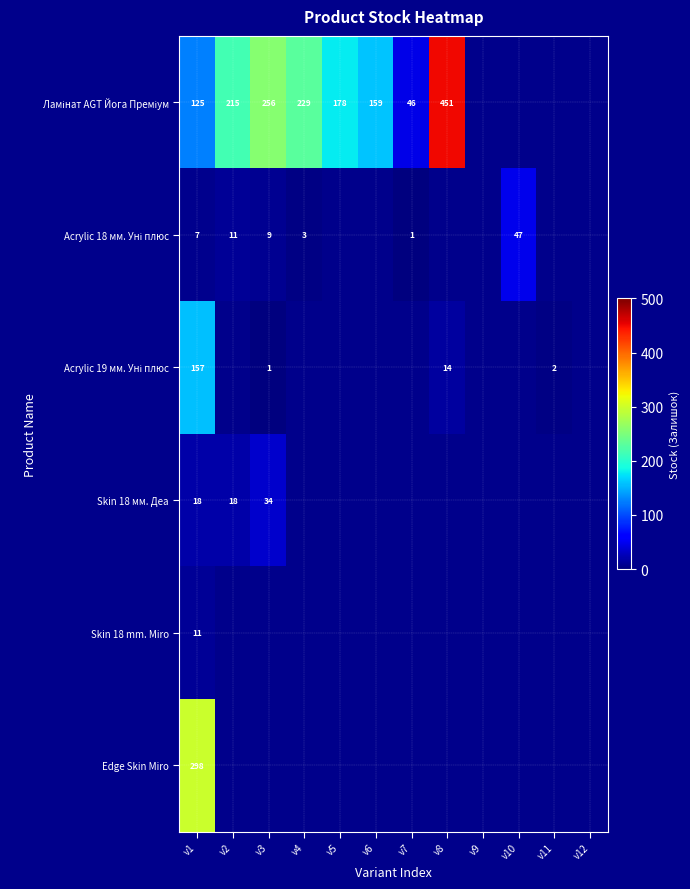

How many data points does each series have?

12